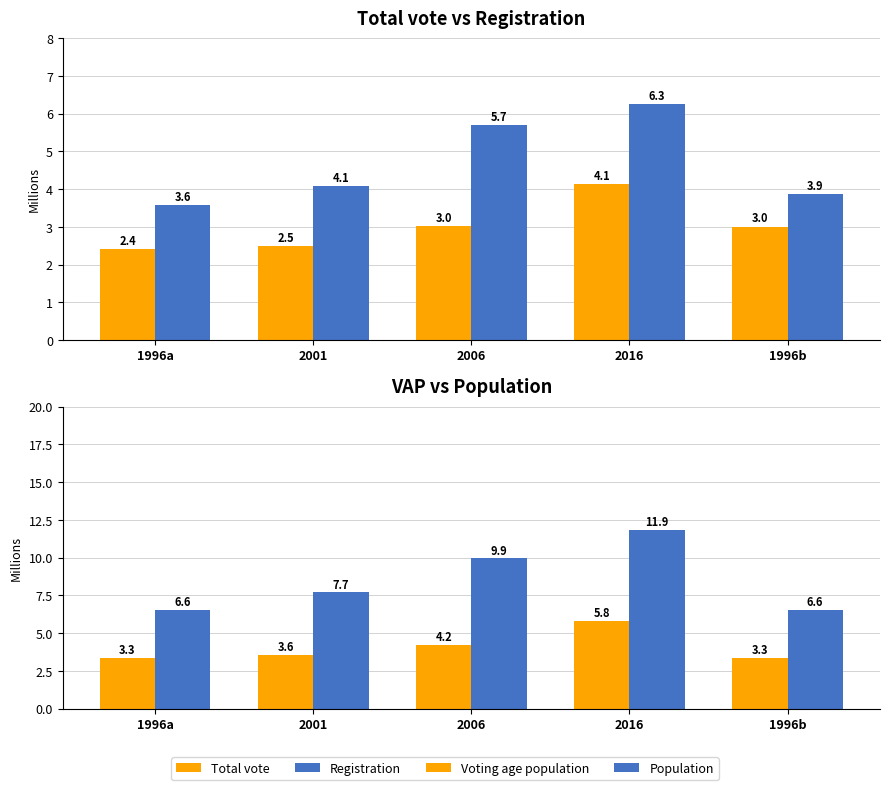

Reading left to right, transcribe all the data shown in this chart.

Total vote: 2.4	2.5	3.0	4.1	3.0
Registration: 3.6	4.1	5.7	6.3	3.9
Voting age population: 3.3	3.6	4.2	5.8	3.3
Population: 6.6	7.7	9.9	11.9	6.6